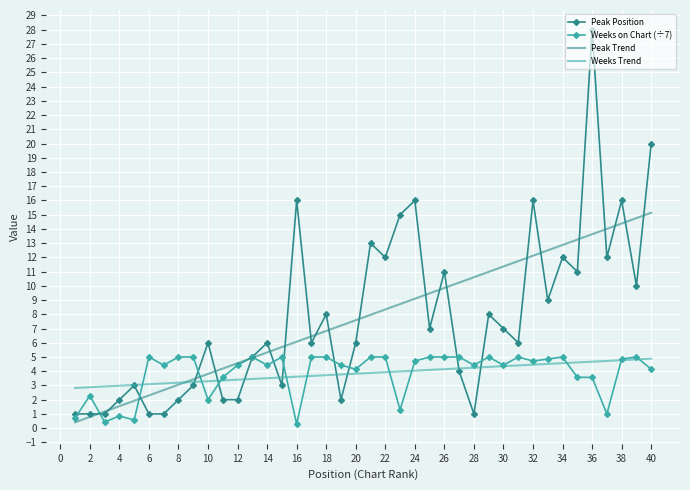

True or false: Peak Position has more than 2 points higher than both neighbors.

True